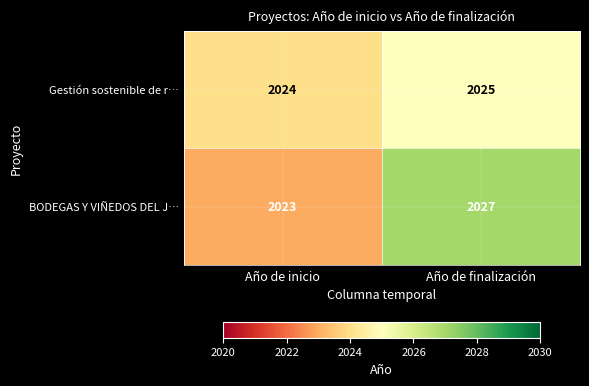

The BODEGAS Y VIÑEDOS DEL J… series shows 3137 at Año de inicio. True or false?

False